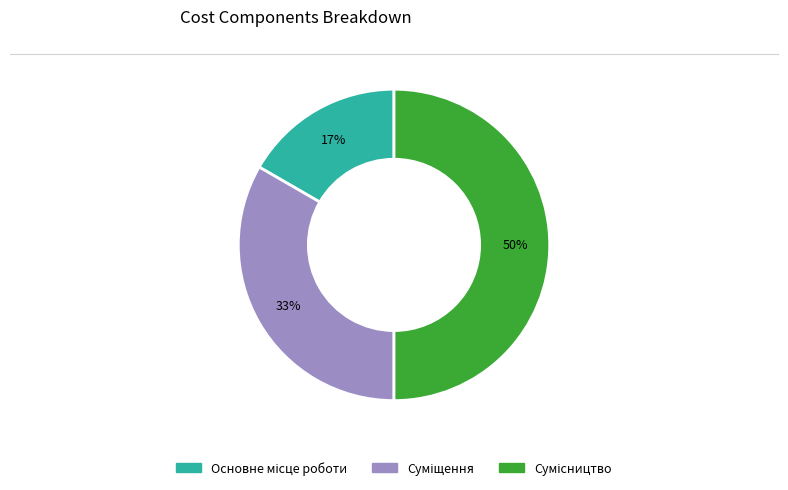

To the nearest percent, what is the difference between the largest and smallest slice percentages?

33%